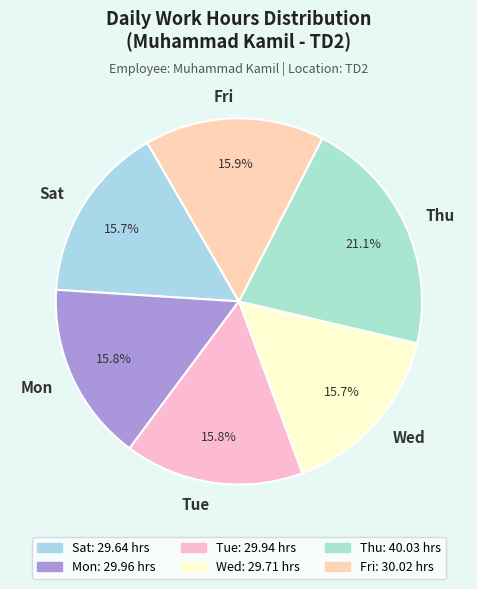

How many slices are in this pie chart?

6